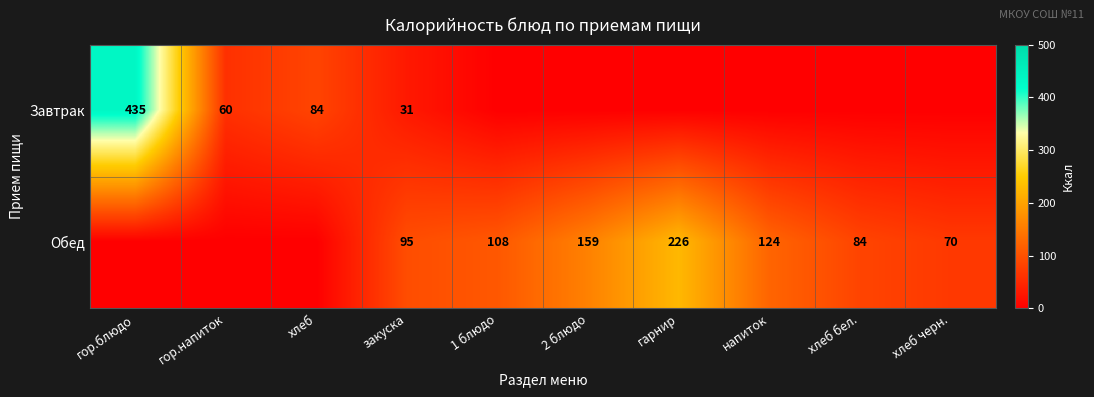

At закуска, list the series in order from largest to smallest.

Обед, Завтрак